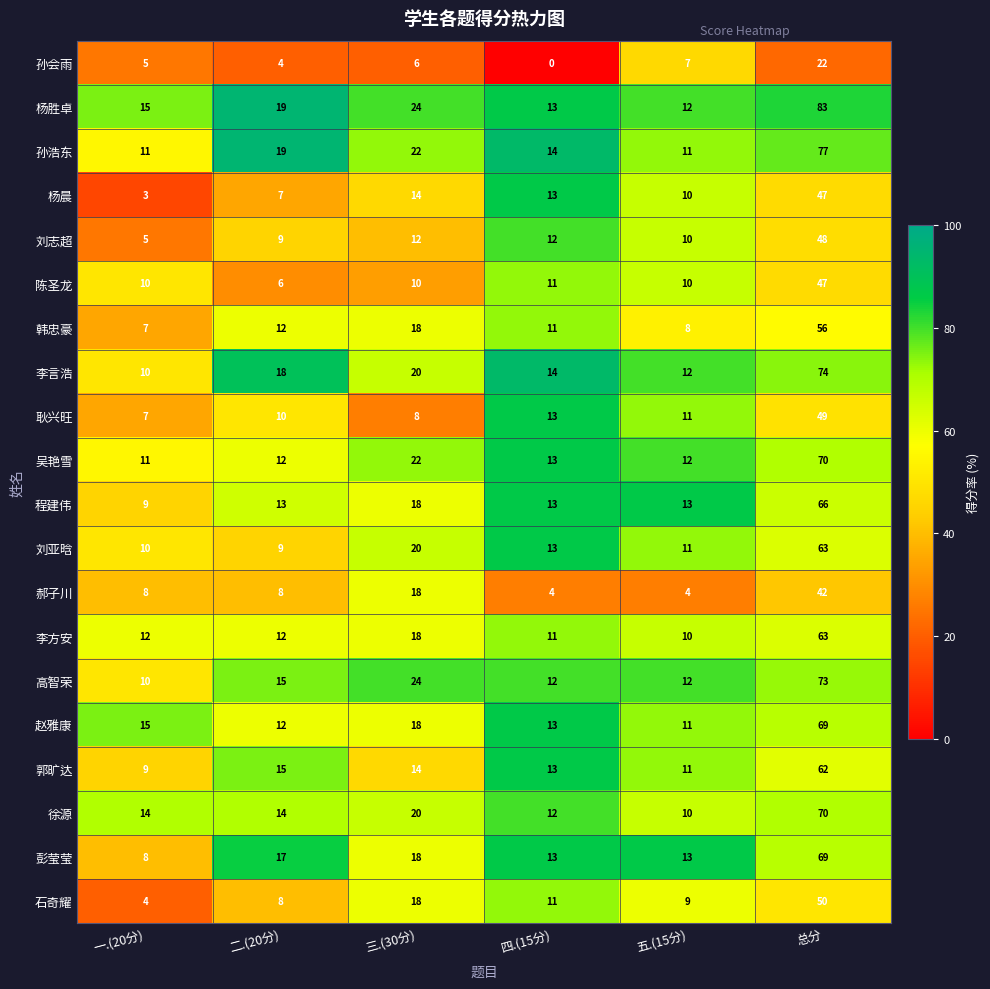

What is the total value across all series at 总分?

1200